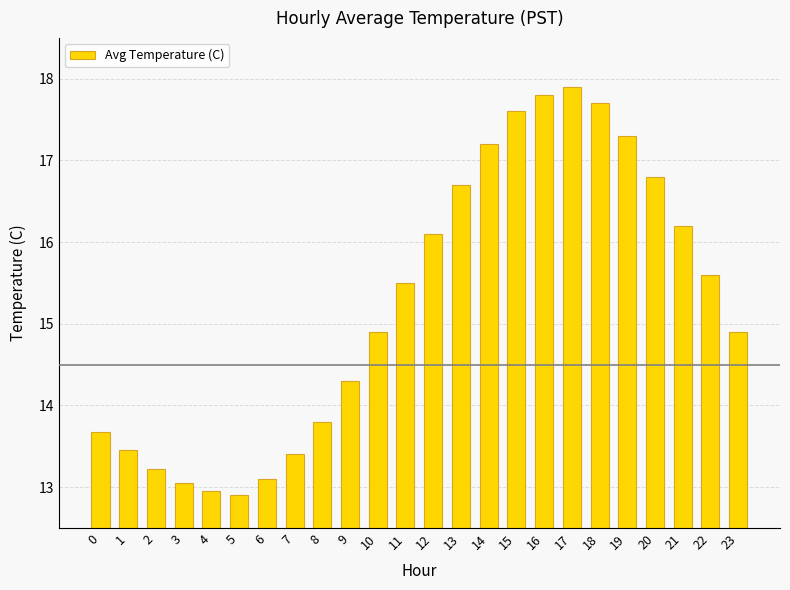

What is the value of the 6th bar from the left?

12.9